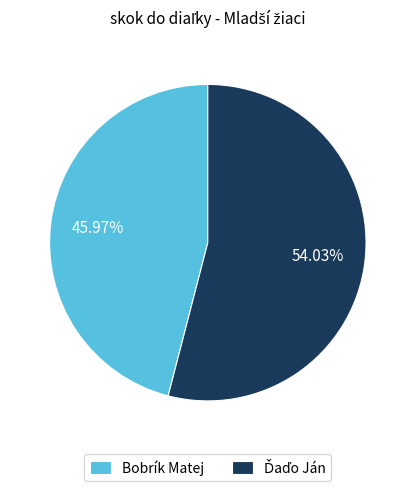

What is the smallest slice in the pie chart?

Bobrík Matej